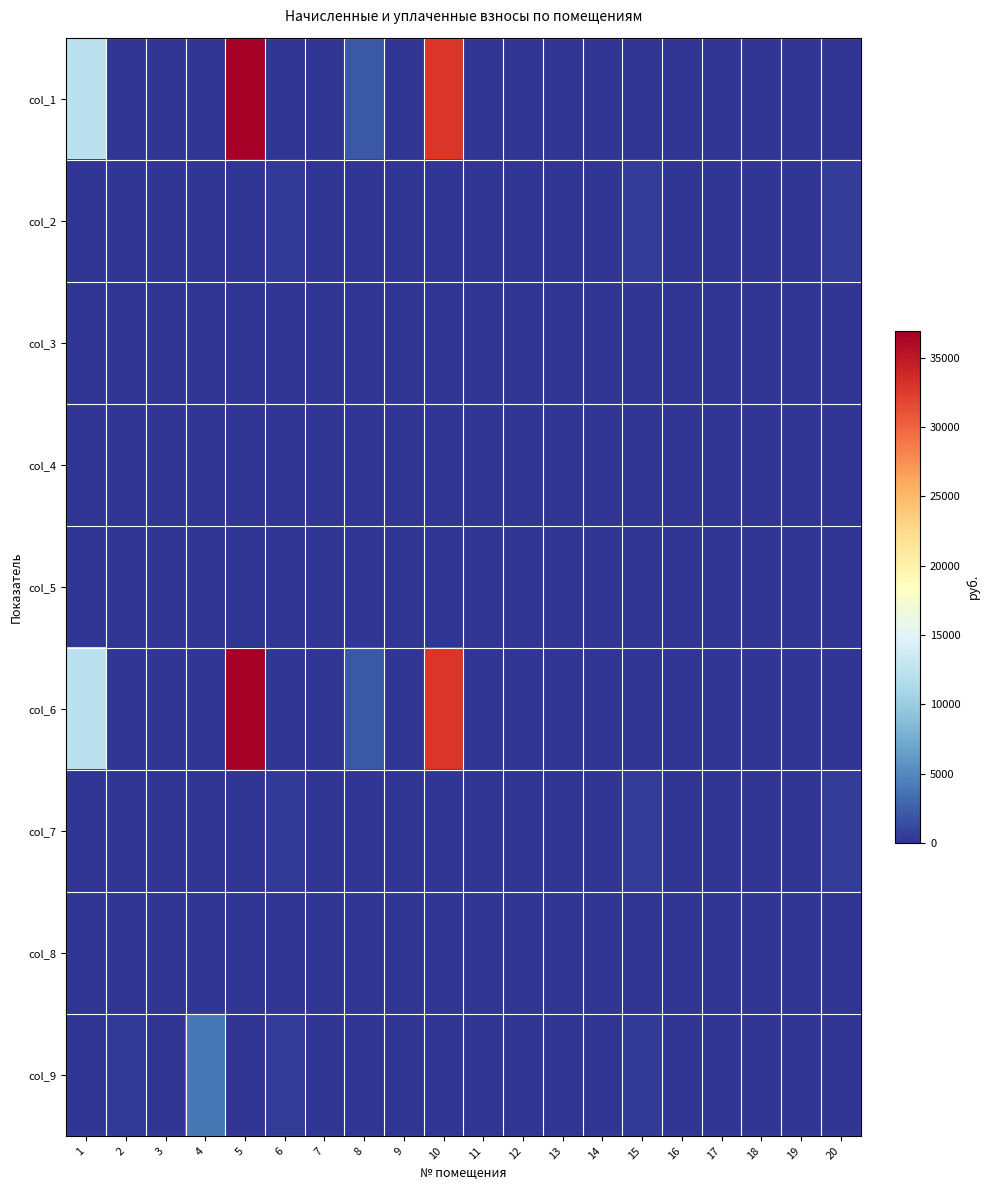

Reading left to right, extract all data points from this chart.

col_1: 1=12416.7	2=0.0	3=0.0	4=0.0	5=36965.9	6=0.0	7=0.0	8=2055.9	9=0.0	10=32787.8	11=0.0	12=0.0	13=0.0	14=0.0	15=0.0	16=0.0	17=0.0	18=0.0	19=0.0	20=0.0
col_2: 1=0.0	2=0.0	3=0.0	4=0.0	5=0.0	6=405.5	7=0.0	8=0.0	9=0.0	10=0.0	11=0.0	12=0.0	13=0.0	14=0.0	15=519.0	16=0.0	17=0.0	18=0.0	19=0.0	20=511.9
col_3: 1=0.0	2=0.0	3=0.0	4=0.0	5=0.0	6=0.0	7=0.0	8=0.0	9=0.0	10=0.0	11=0.0	12=0.0	13=0.0	14=0.0	15=0.0	16=0.0	17=0.0	18=0.0	19=0.0	20=0.0
col_4: 1=0.0	2=0.0	3=0.0	4=0.0	5=0.0	6=0.0	7=0.0	8=0.0	9=0.0	10=0.0	11=0.0	12=0.0	13=0.0	14=0.0	15=0.0	16=0.0	17=0.0	18=0.0	19=0.0	20=0.0
col_5: 1=0.0	2=0.0	3=0.0	4=0.0	5=0.0	6=0.0	7=0.0	8=0.0	9=0.0	10=0.0	11=0.0	12=0.0	13=0.0	14=0.0	15=0.0	16=0.0	17=0.0	18=0.0	19=0.0	20=0.0
col_6: 1=12416.7	2=0.0	3=0.0	4=0.0	5=36965.9	6=0.0	7=0.0	8=2055.9	9=0.0	10=32787.8	11=0.0	12=0.0	13=0.0	14=0.0	15=0.0	16=0.0	17=0.0	18=0.0	19=0.0	20=0.0
col_7: 1=0.0	2=0.0	3=0.0	4=0.0	5=0.0	6=405.5	7=0.0	8=0.0	9=0.0	10=0.0	11=0.0	12=0.0	13=0.0	14=0.0	15=519.0	16=0.0	17=0.0	18=0.0	19=0.0	20=511.9
col_8: 1=0.0	2=0.0	3=0.0	4=0.0	5=0.0	6=0.0	7=0.0	8=0.0	9=0.0	10=0.0	11=0.0	12=0.0	13=0.0	14=0.0	15=0.0	16=0.0	17=0.0	18=0.0	19=0.0	20=0.0
col_9: 1=0.0	2=407.0	3=0.0	4=4039.5	5=0.0	6=474.8	7=0.0	8=0.0	9=0.0	10=0.0	11=0.0	12=0.0	13=0.0	14=0.0	15=411.4	16=0.0	17=0.0	18=0.0	19=0.0	20=0.0